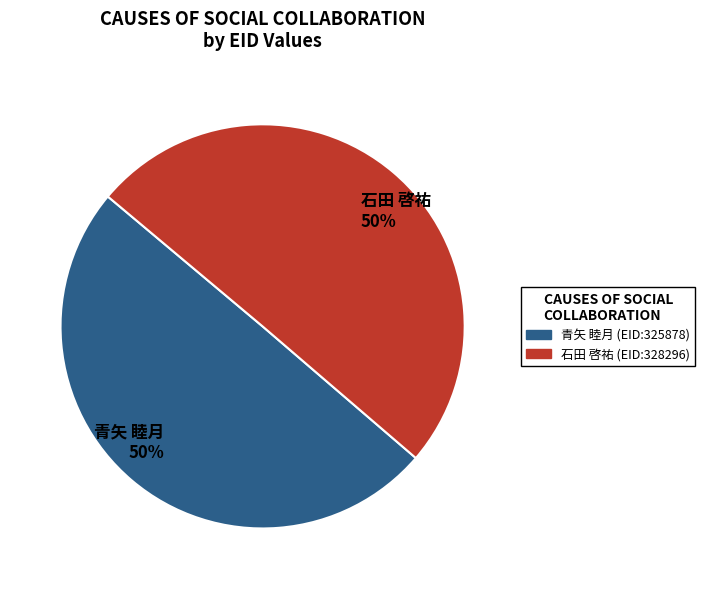

To the nearest percent, what is the combined percentage of 石田 啓祐 (EID:328296) and 青矢 睦月 (EID:325878)?

100%